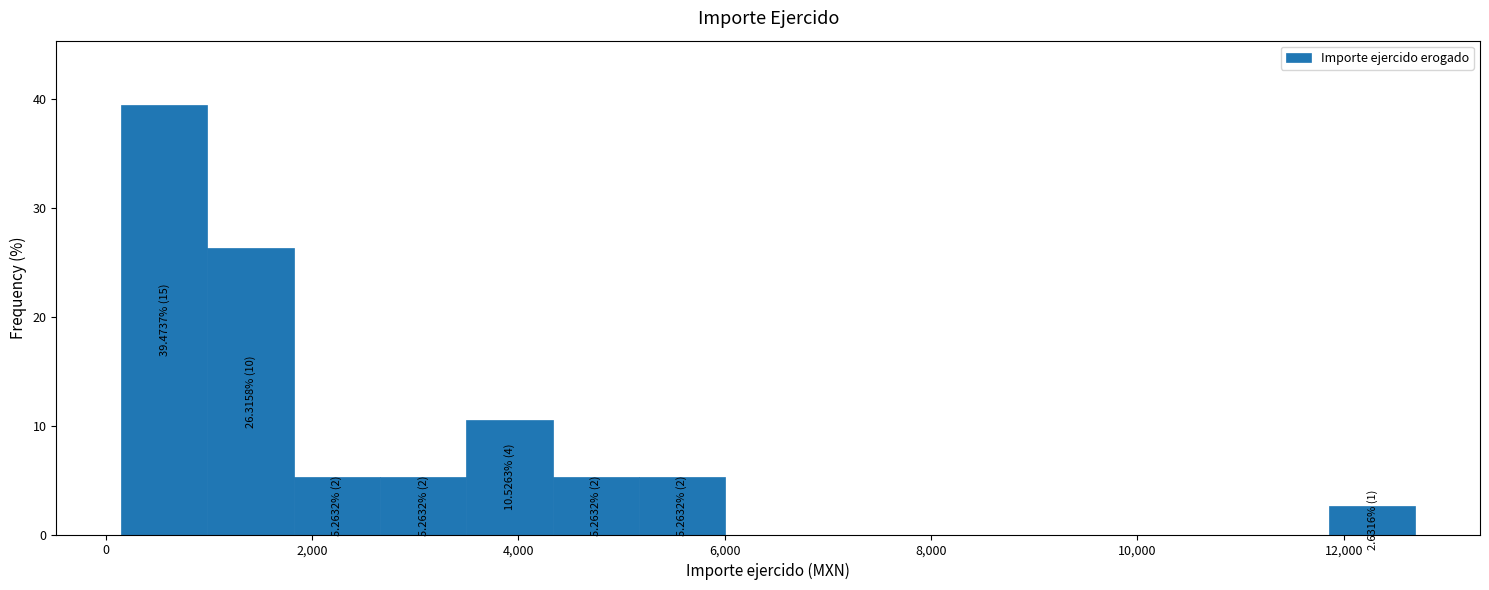

Over which range of the x-axis is the bar tallest?

200 to 1000